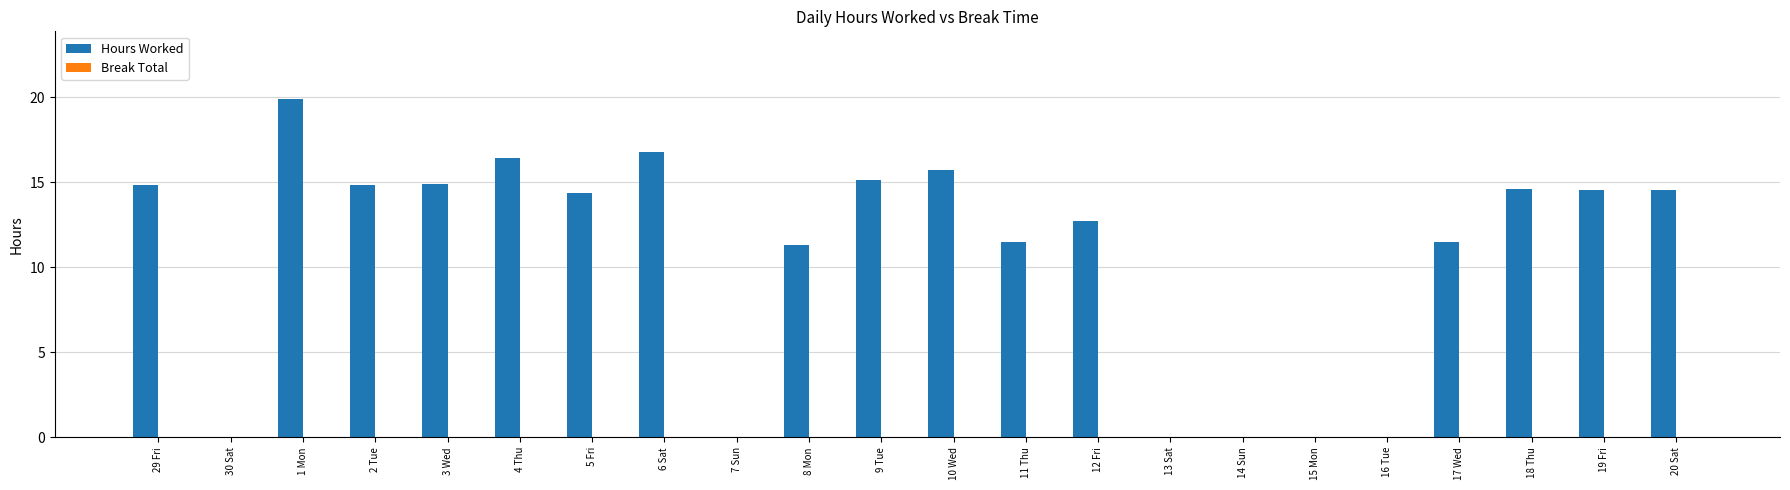

Is it true that the value at 19 Fri is 23.4?

False